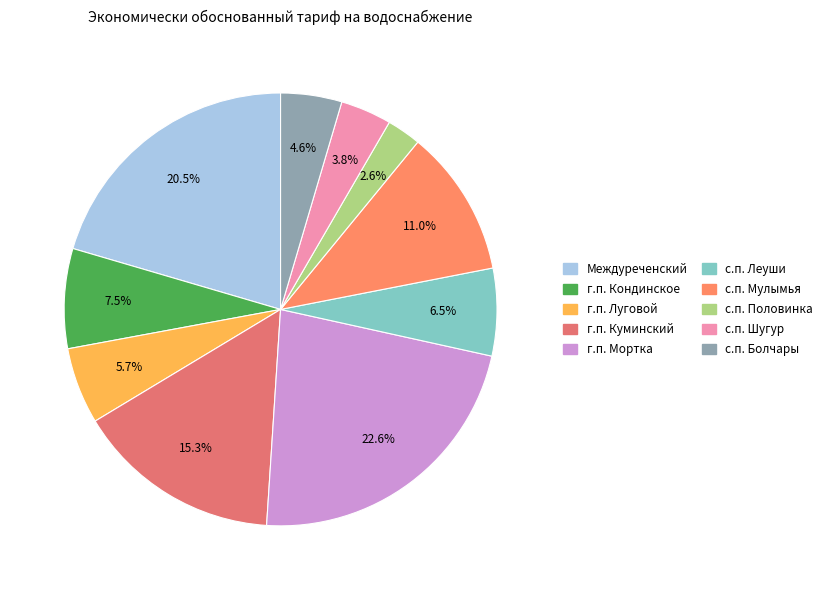

Is с.п. Половинка the majority of the pie?

No